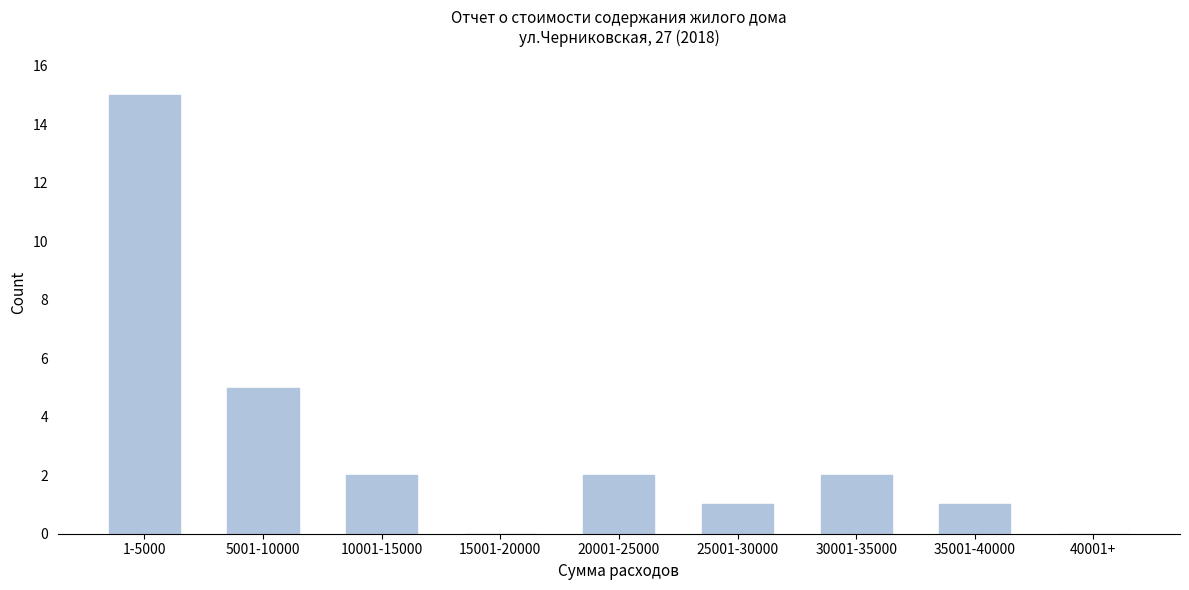

Reading right to left, extract all data points from this chart.

40001+=0	35001-40000=1	30001-35000=2	25001-30000=1	20001-25000=2	15001-20000=0	10001-15000=2	5001-10000=5	1-5000=15